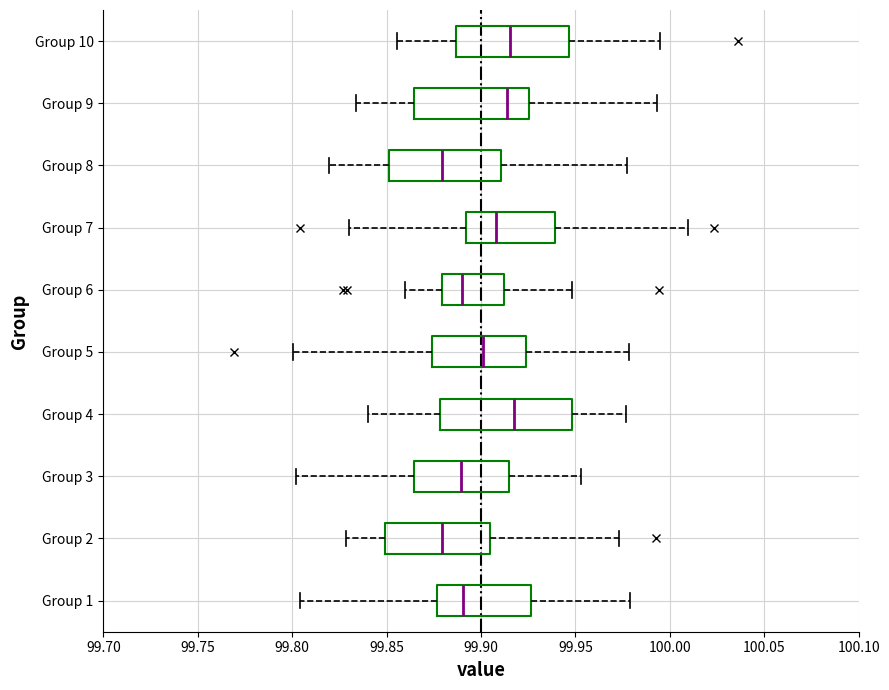

Comparing the boxes themselves (not the whiskers), which one is the widest?

Group 4